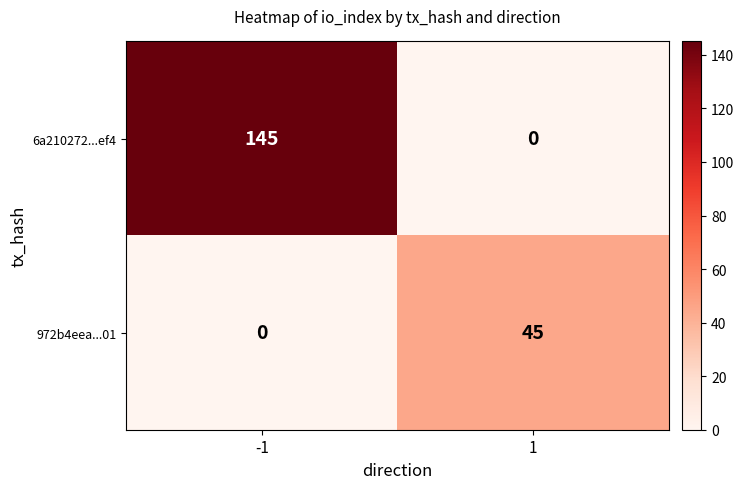

True or false: 6a210272...ef4 has a value of 0 at 1.

True